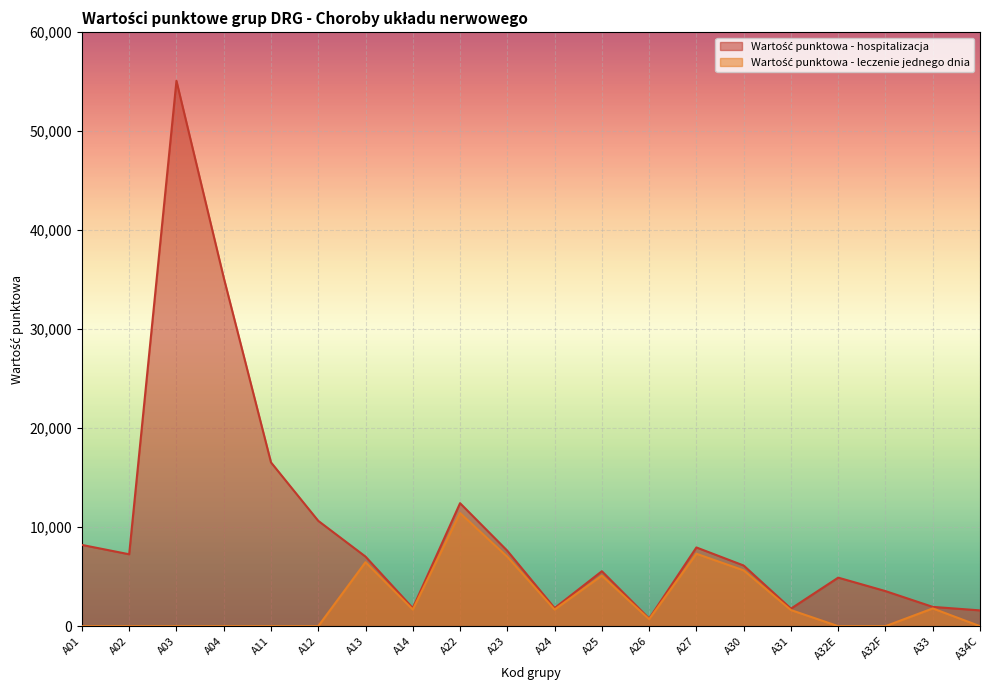

Rank the series by their maximum value, from highest to lowest.

Wartość punktowa - hospitalizacja, Wartość punktowa - leczenie jednego dnia